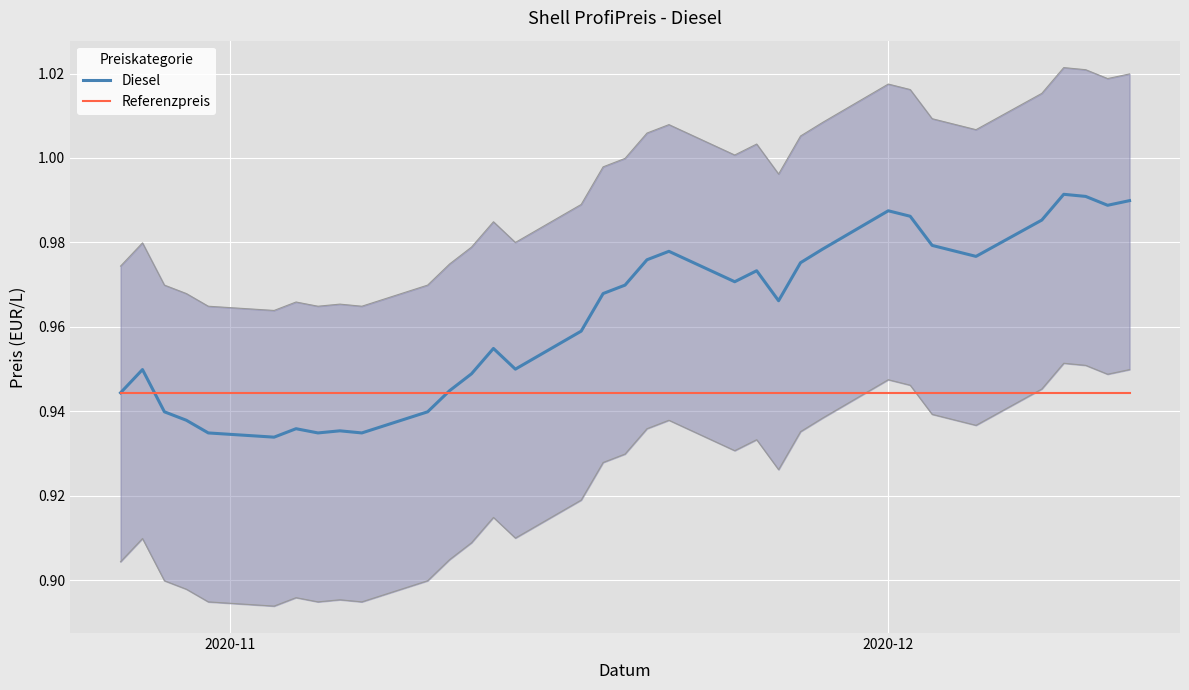

True or false: Referenzpreis and Diesel intersect in this chart.

True